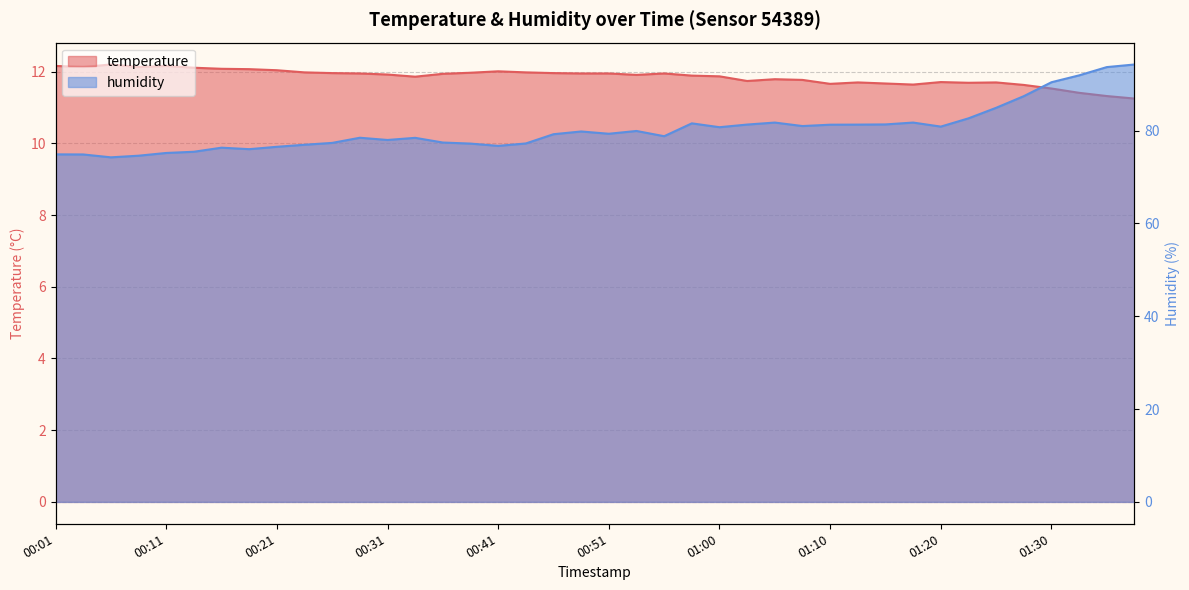

List the labels in order of humidity value, smallest first.

00:06, 00:08, 00:03, 00:01, 00:11, 00:13, 00:19, 00:16, 00:21, 00:41, 00:24, 00:38, 00:43, 00:26, 00:36, 00:31, 00:34, 00:29, 00:56, 00:46, 00:51, 00:48, 00:53, 01:00, 01:20, 01:08, 01:10, 01:13, 01:03, 01:15, 00:58, 01:05, 01:18, 01:22, 01:25, 01:27, 01:30, 01:32, 01:35, 01:37